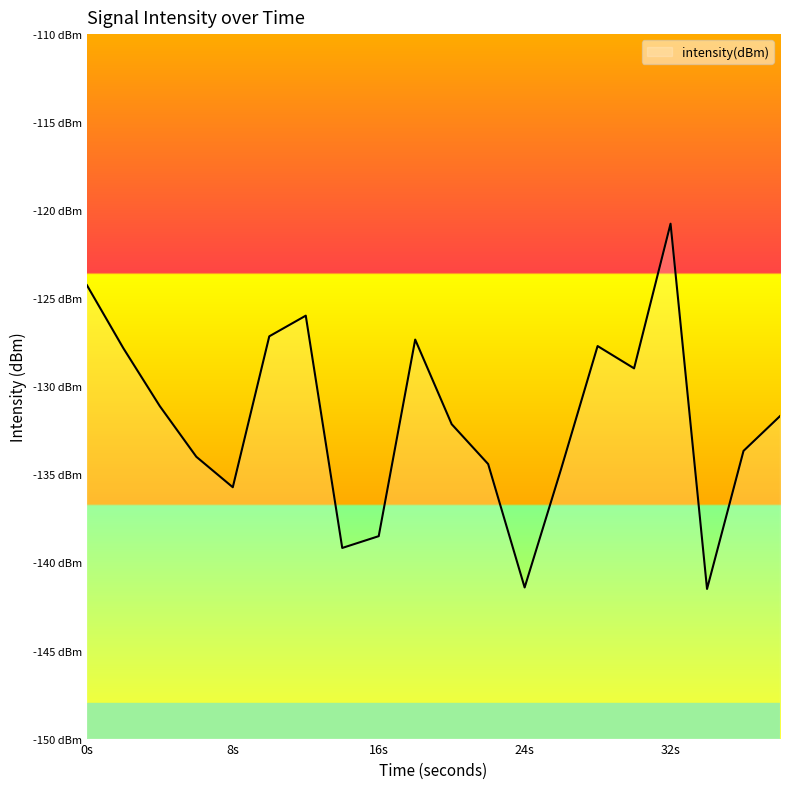

What is the difference between the maximum and minimum values?

20.7